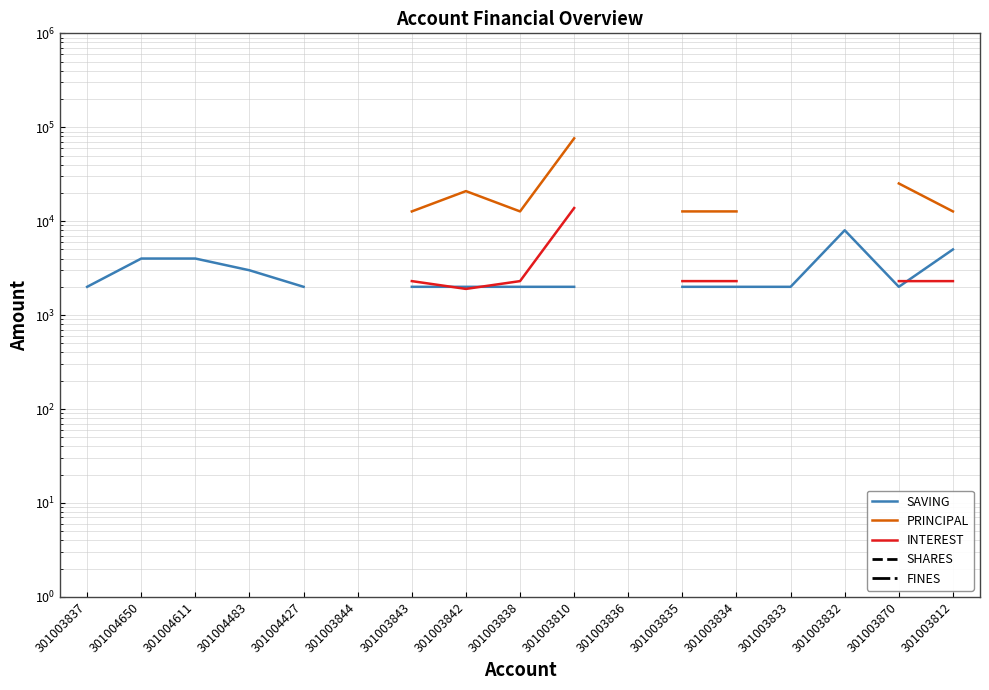

What is the greatest value displayed?

76200.0